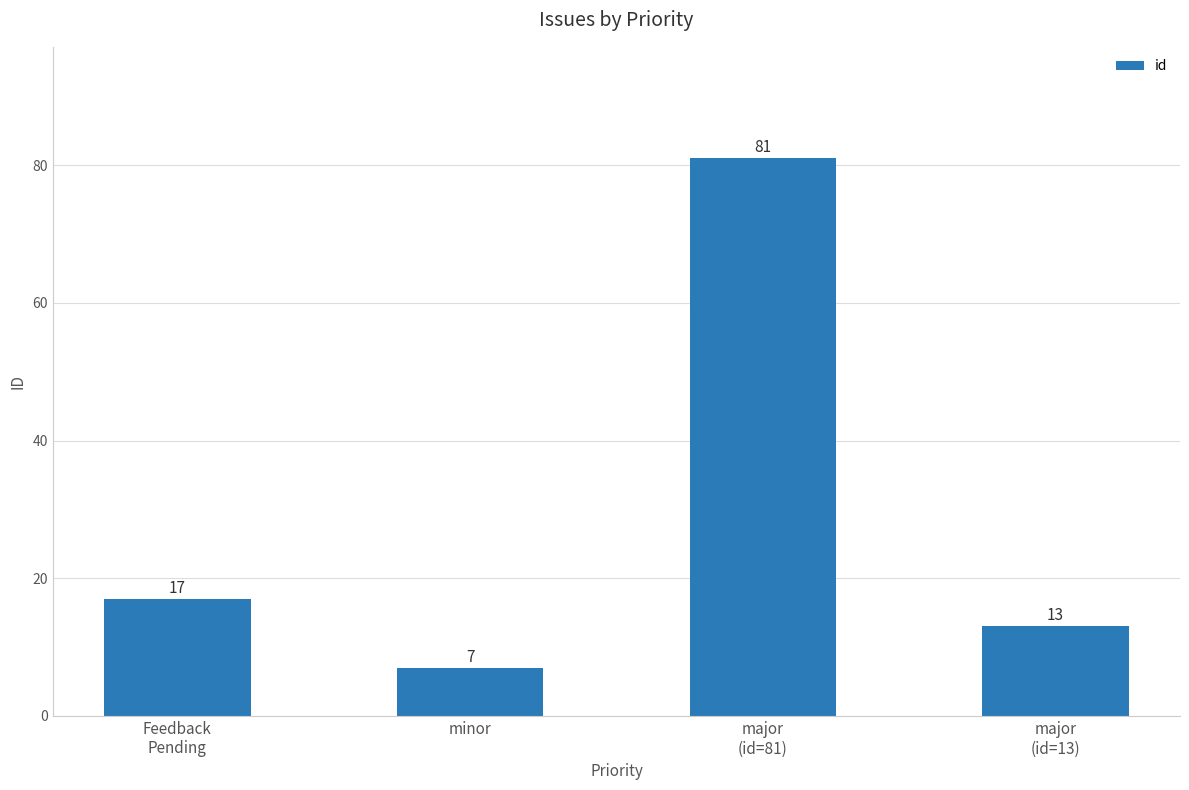

What is the sum of all values?

118